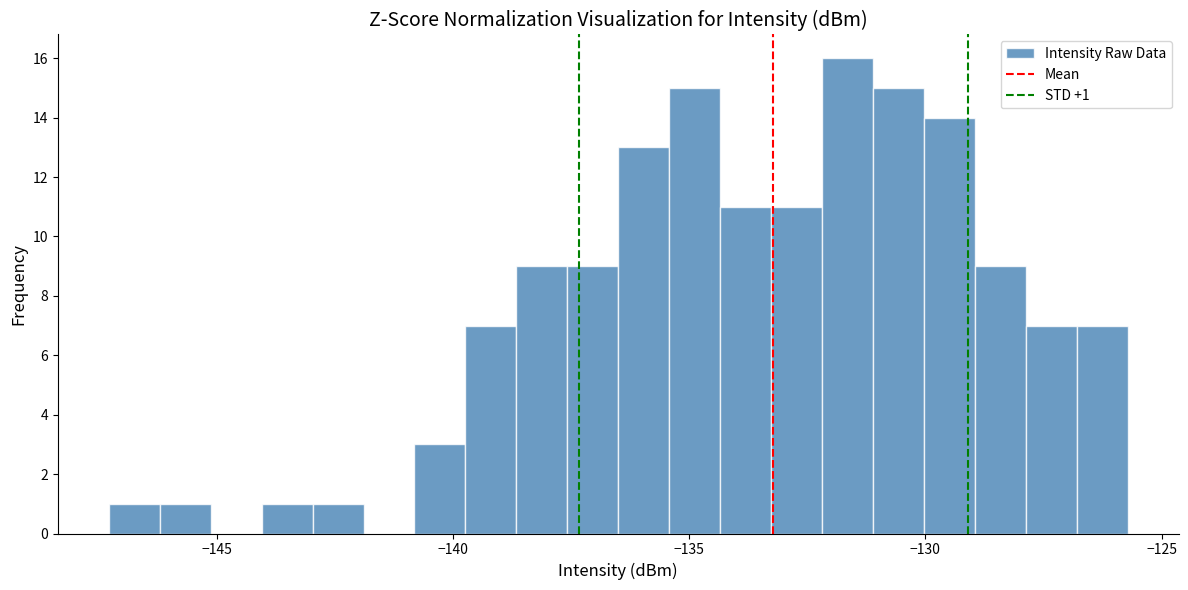

Around what value on the x-axis is the tallest bar? Give the approximate position of its centre, as read against the axis.

-131.5